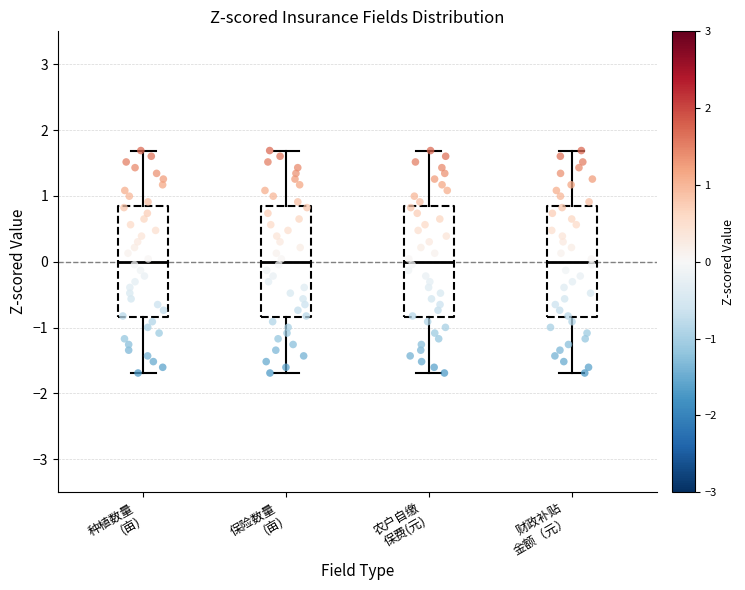

Reading left to right, transcribe this box plot: for each box, give where its median line is, the range the box spans, and where its two whiskers end, as read against the y-axis. The values are not printed on the chart, so give them approximately, as read against the axis.

种植数量 (亩): median 0.0, box -0.8 to 0.8, whiskers -1.7 to 1.7
保险数量 (亩): median 0.0, box -0.8 to 0.8, whiskers -1.7 to 1.7
农户自缴 保费(元): median 0.0, box -0.8 to 0.8, whiskers -1.7 to 1.7
财政补贴 金额（元）: median 0.0, box -0.8 to 0.8, whiskers -1.7 to 1.7